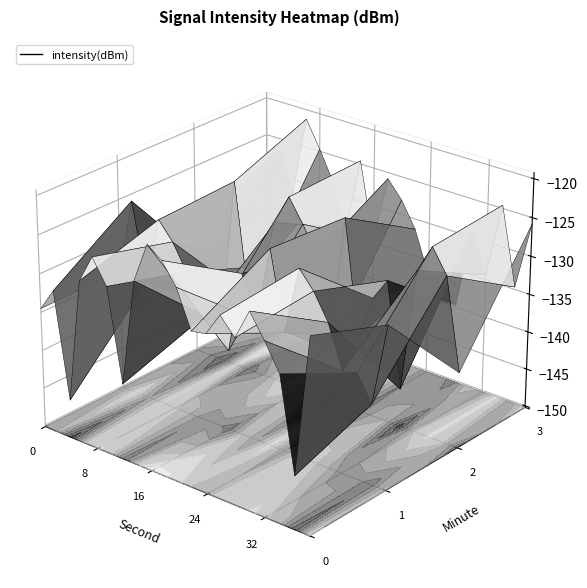

The 28 series shows -131.6 at 2. True or false?

True